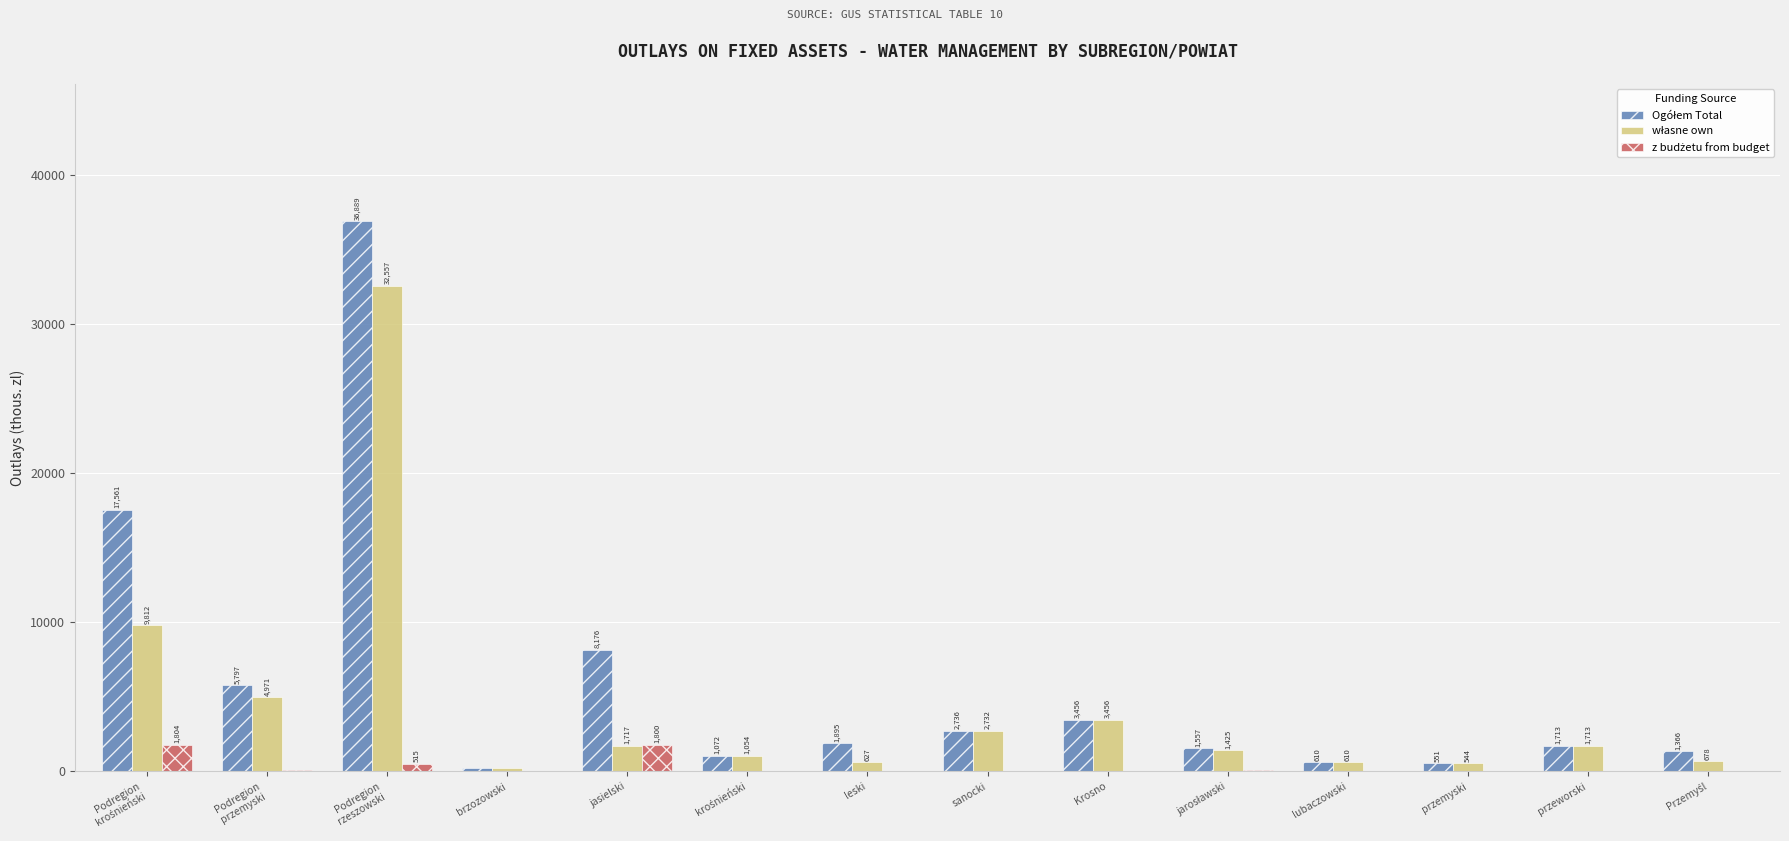

How many groups of bars are there?

14